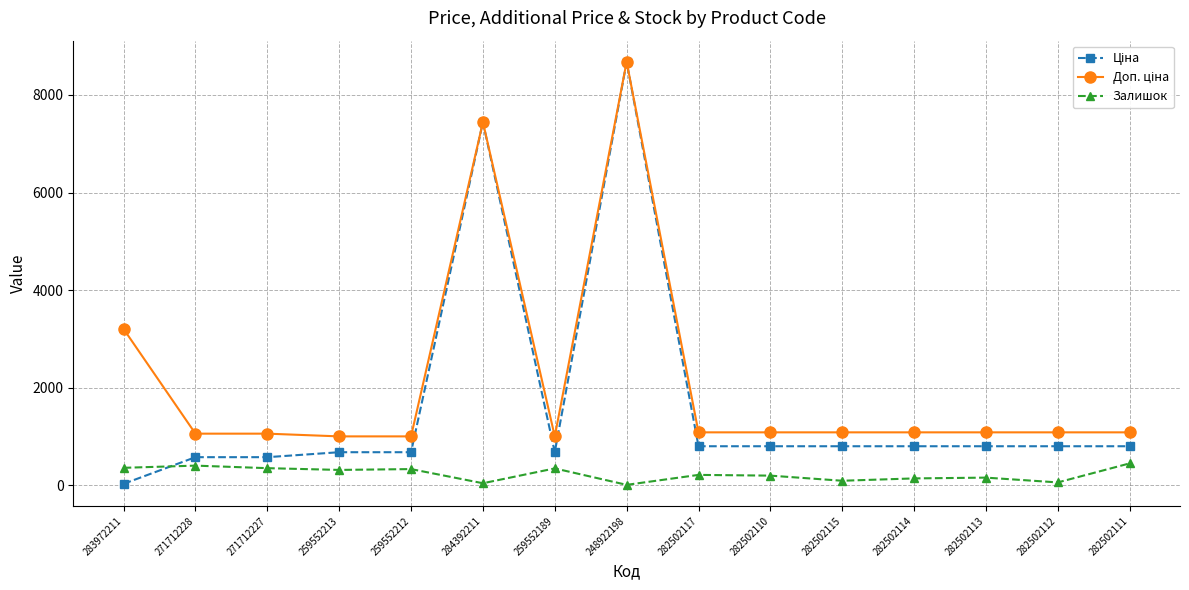

Does the chart have visible grid lines?

Yes